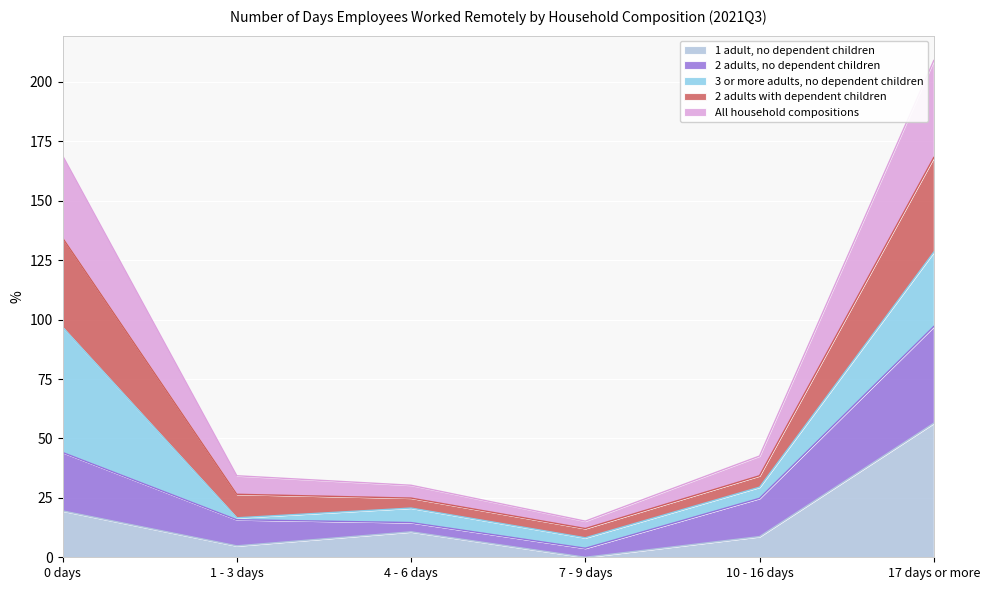

The value of All household compositions at 10 - 16 days is 52.4. True or false?

False